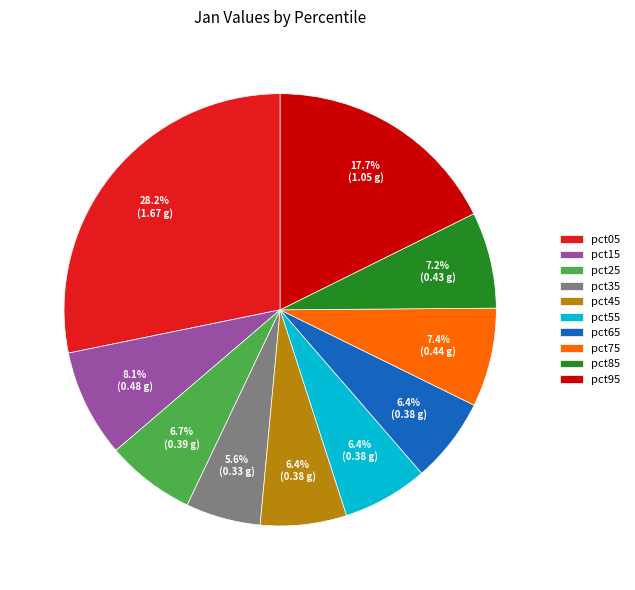

Is there any slice that represents more than half of the pie?

No